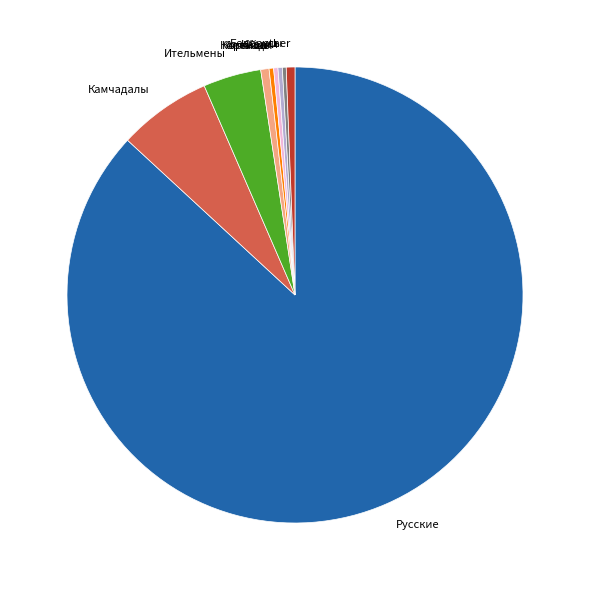

Is the sum of Корейцы and other greater than half?

No